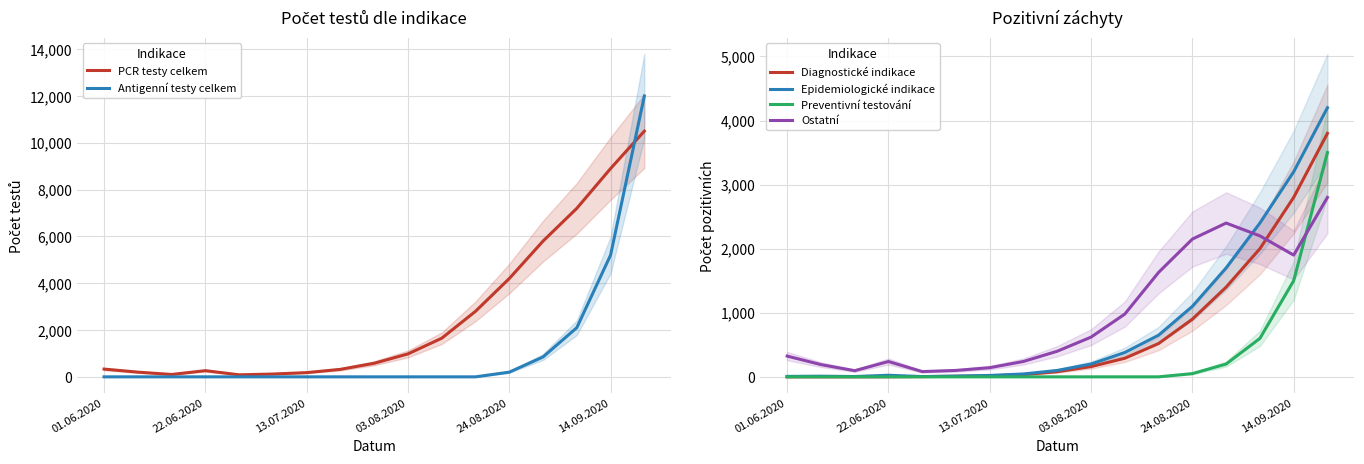

What is the spread (max minus min) of values at 13?

5600